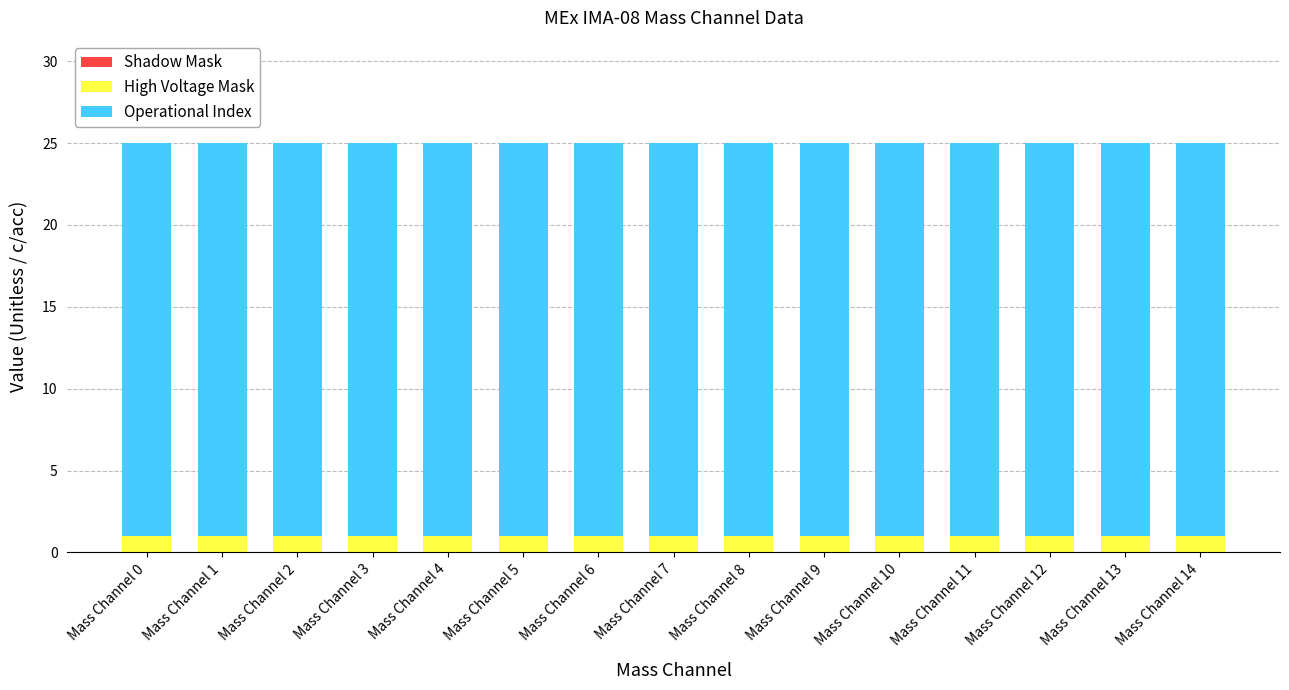

True or false: High Voltage Mask has a value of 0 at Mass Channel 14.

False